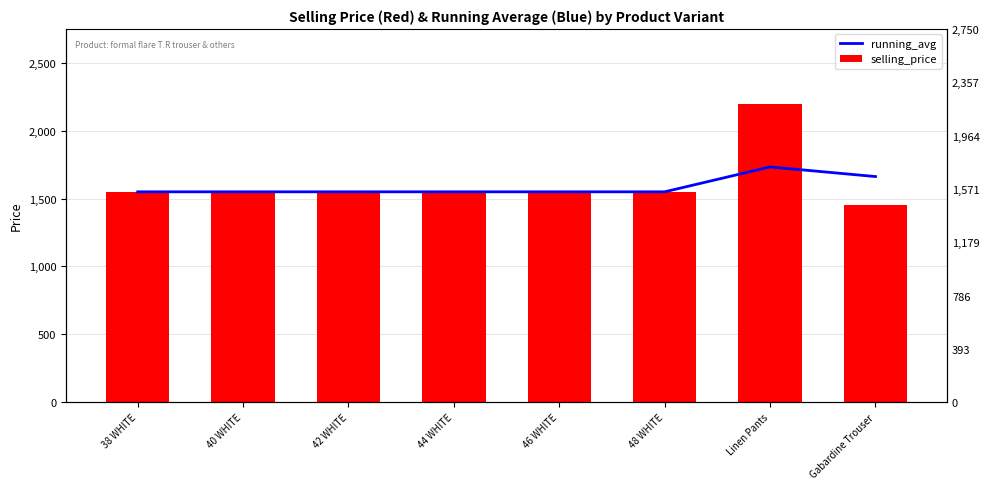

Reading left to right, what are all the values shown in this chart?

running_avg: 1550.0	1550.0	1550.0	1550.0	1550.0	1550.0	1733.3	1662.5
selling_price: 1550.0	1550.0	1550.0	1550.0	1550.0	1550.0	2200.0	1450.0